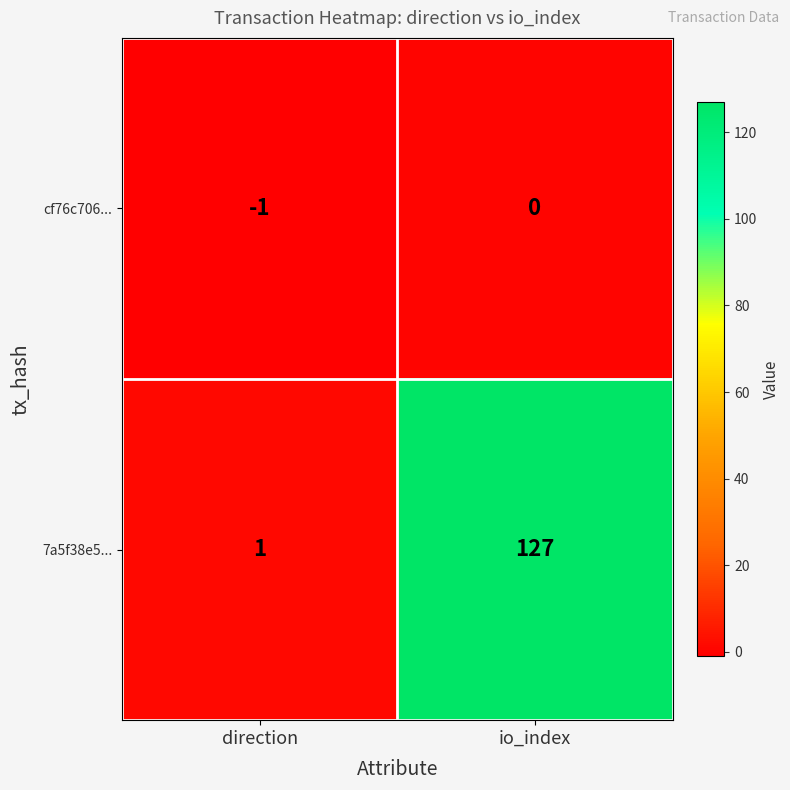

What is the difference between the highest and lowest values at io_index?

127